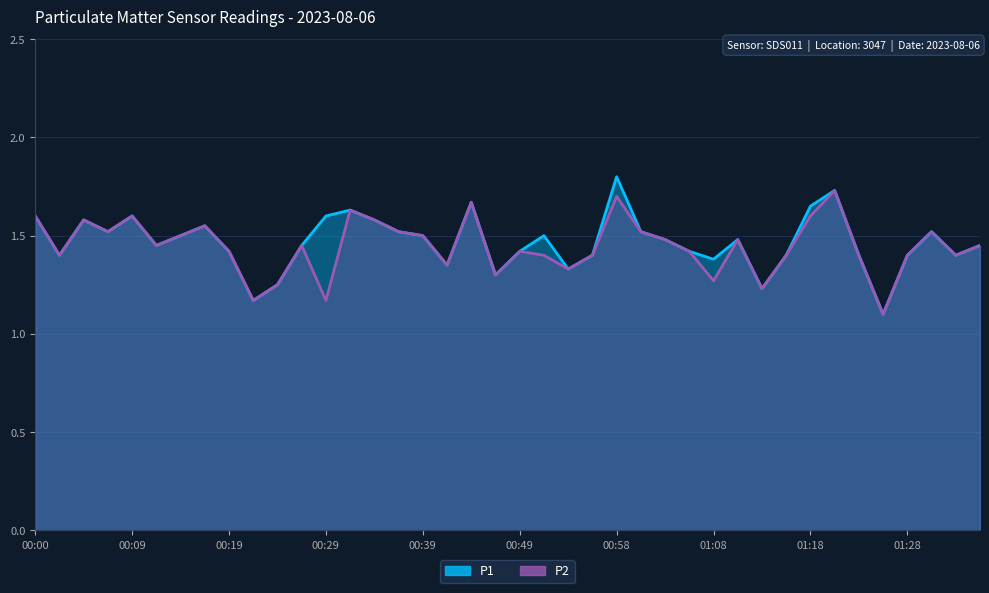

What are all the series names shown in the legend?

P1, P2